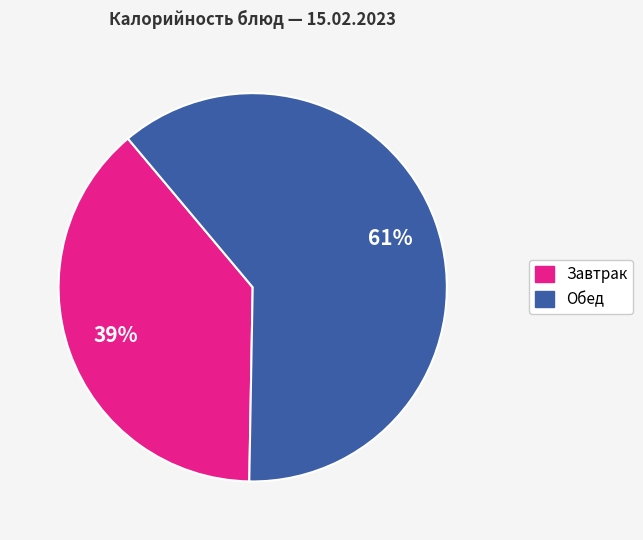

Is there any slice that represents more than half of the pie?

Yes